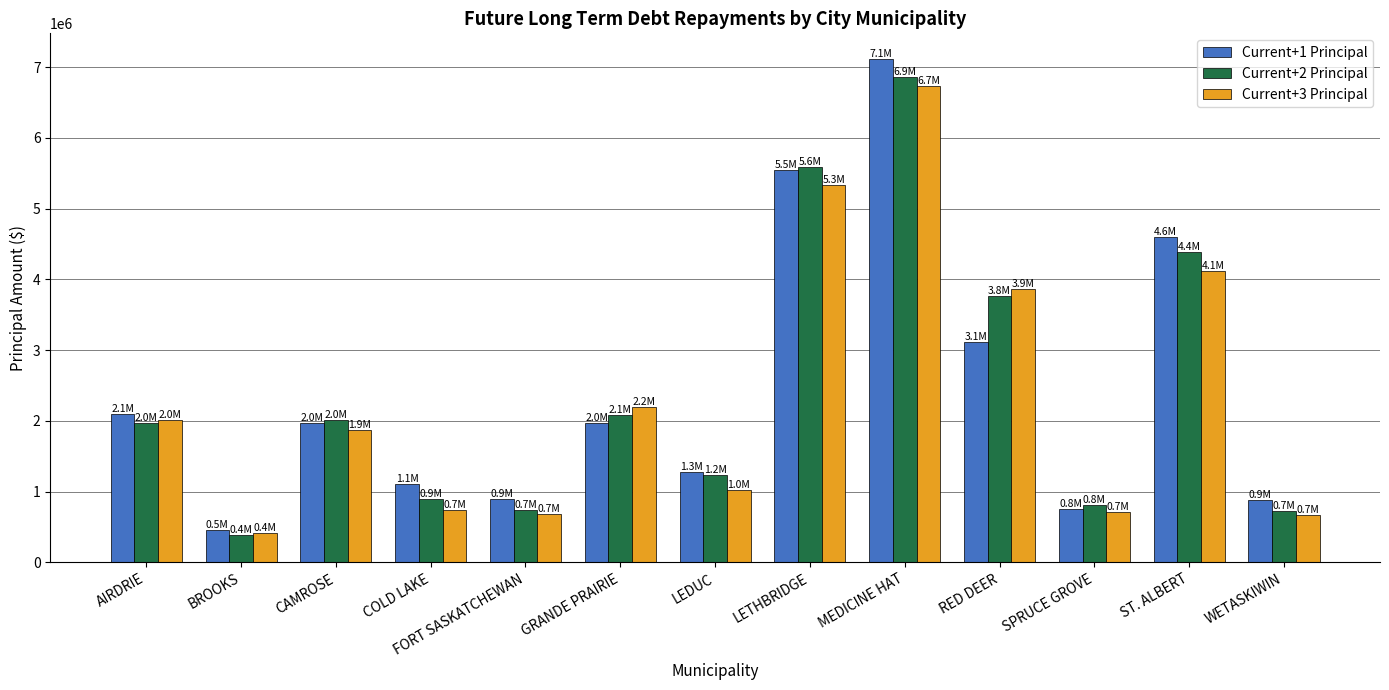

The Current+1 Principal series shows 463453 at BROOKS. True or false?

True